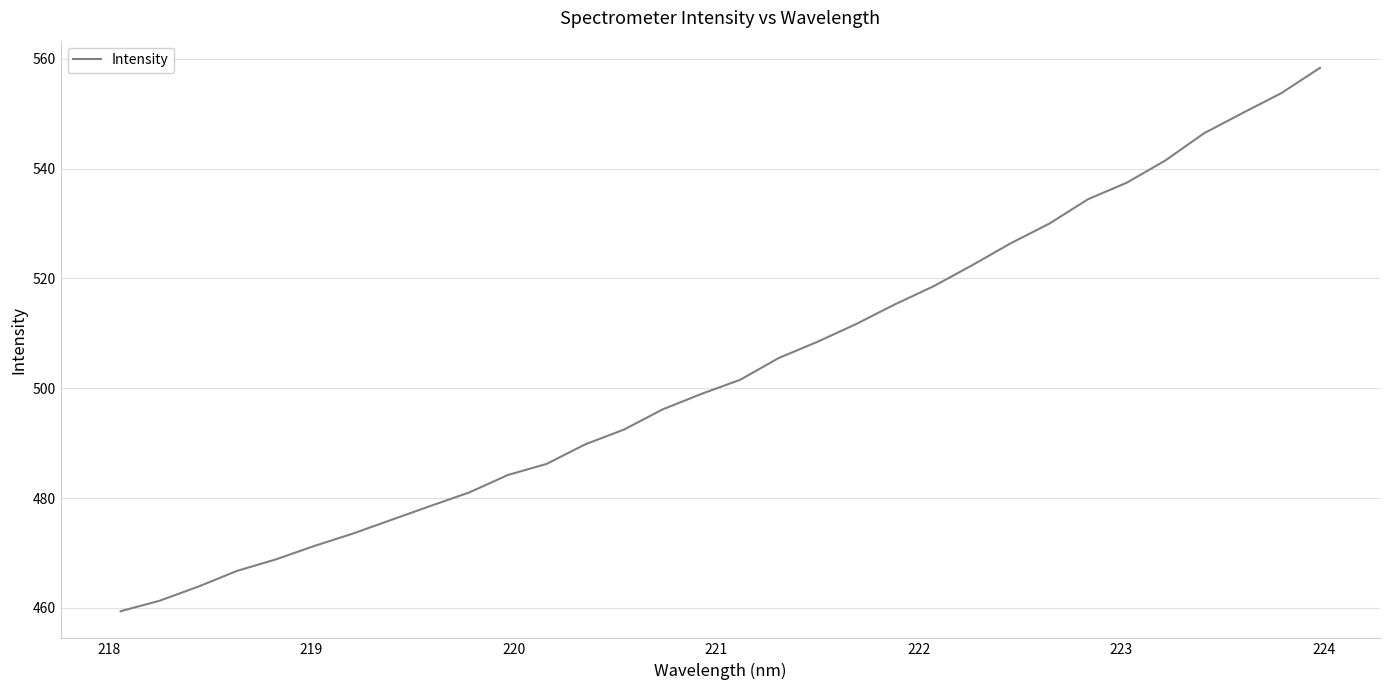

What is the smallest value displayed?

459.4